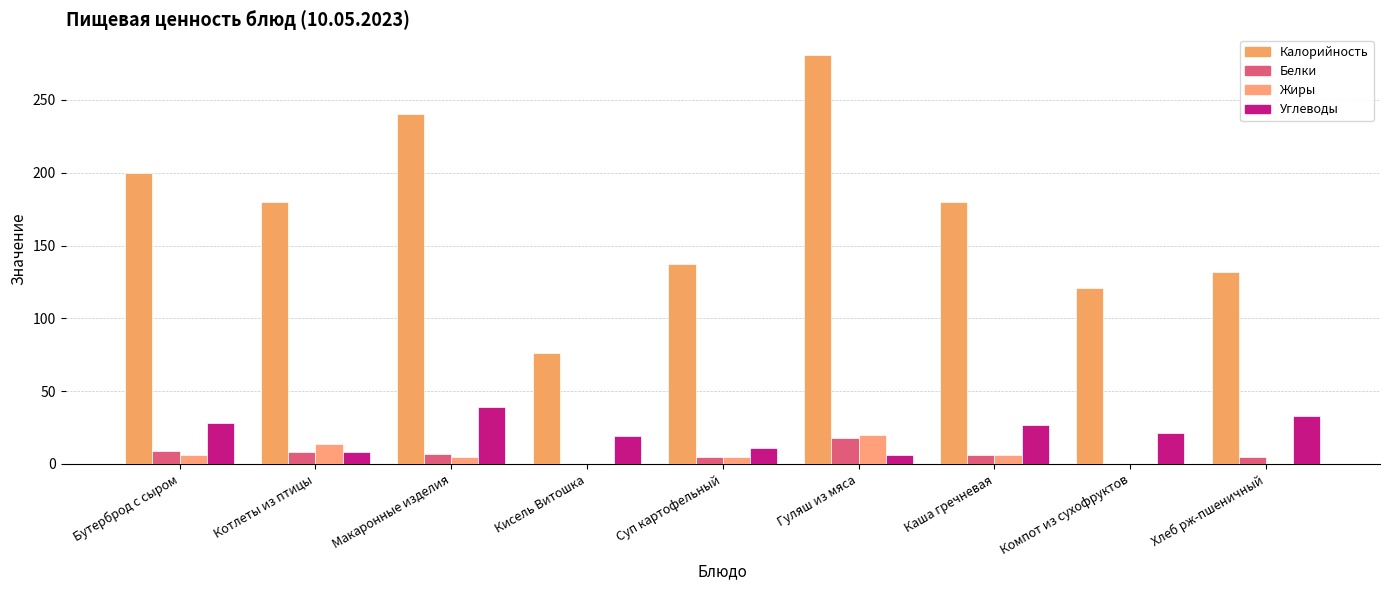

What is the label of the 3rd bar from the right?

Каша гречневая